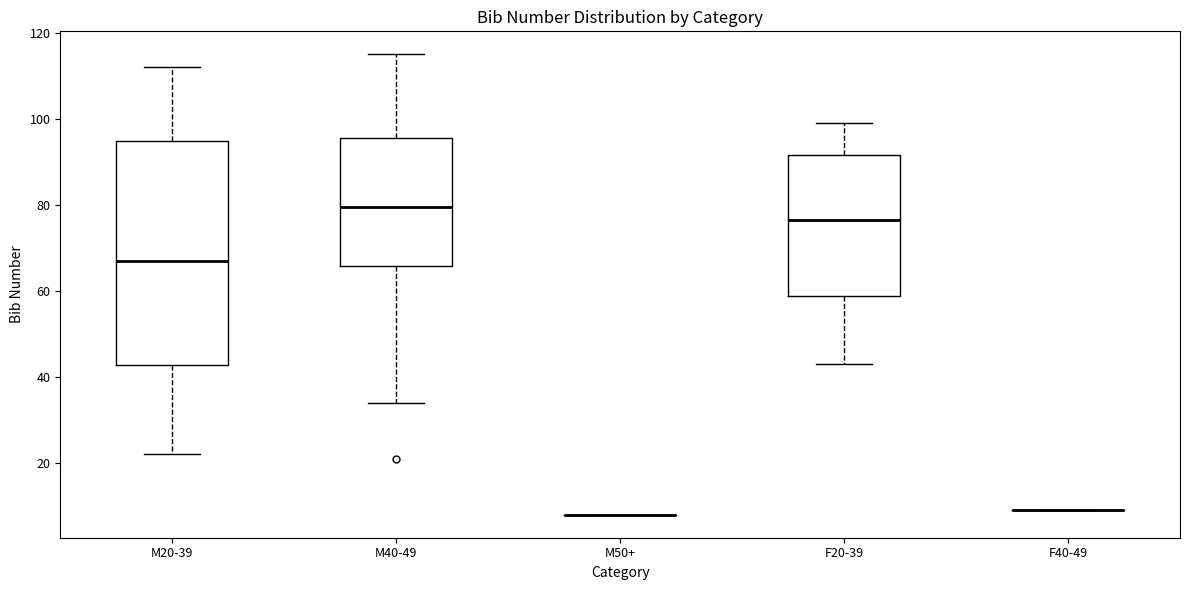

Reading left to right, read every box against the y-axis: the position of its median line, the range the box covers, and the ends of its whiskers. The values are not printed on the chart, so give them approximately, as read against the axis.

M20-39: median 68, box 42 to 94, whiskers 22 to 112
M40-49: median 80, box 66 to 96, whiskers 34 to 116
M50+: box collapsed to a line at 8, whiskers 8 to 8
F20-39: median 76, box 58 to 92, whiskers 44 to 100
F40-49: box collapsed to a line at 10, whiskers 10 to 10